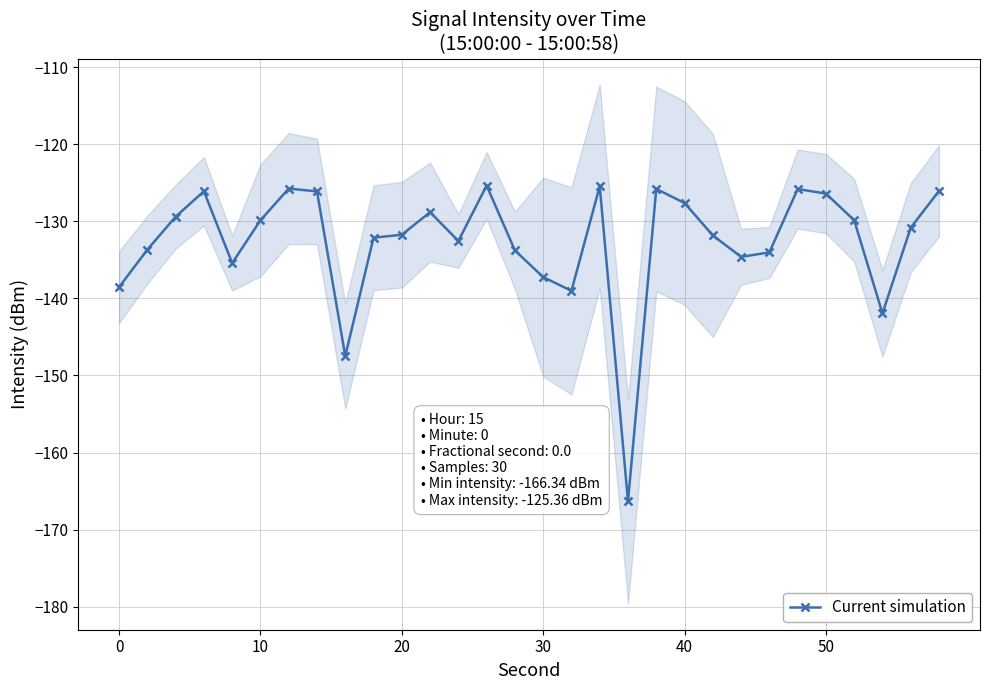

What is the minimum value for Current simulation?

-166.3